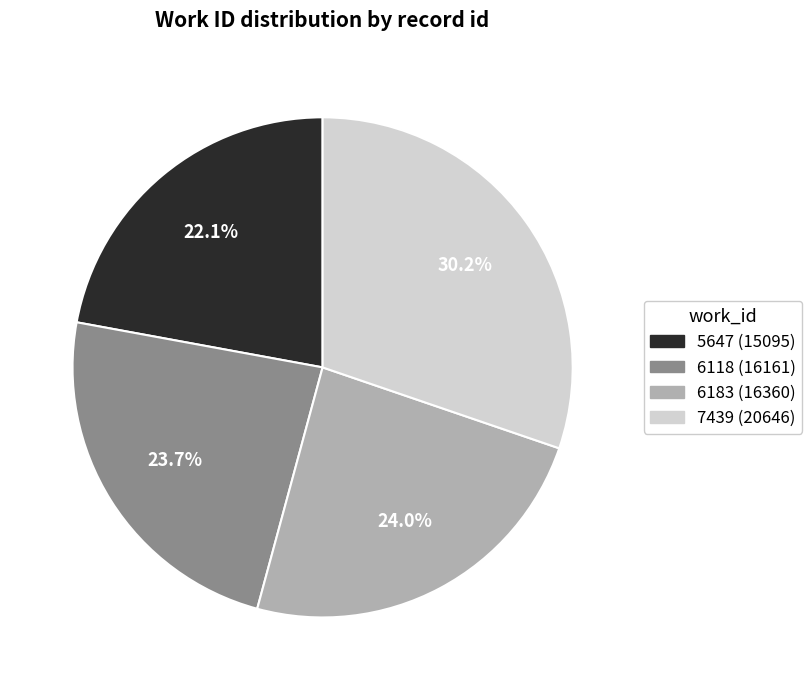

True or false: 6183 accounts for 24% of the total.

True